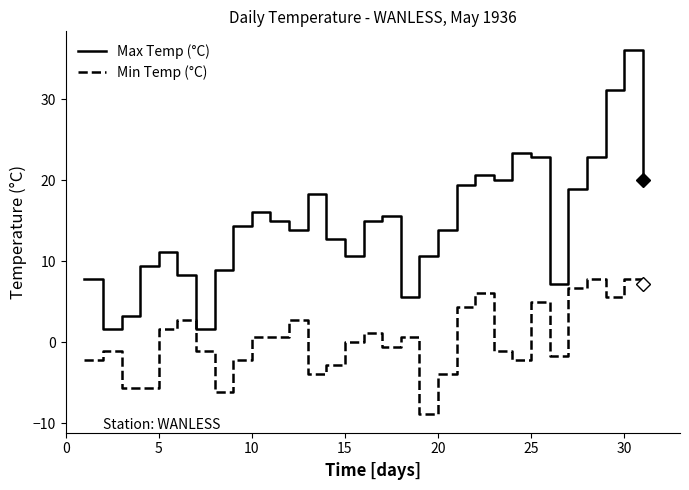

True or false: Max Temp (°C) and Min Temp (°C) cross at least once.

False